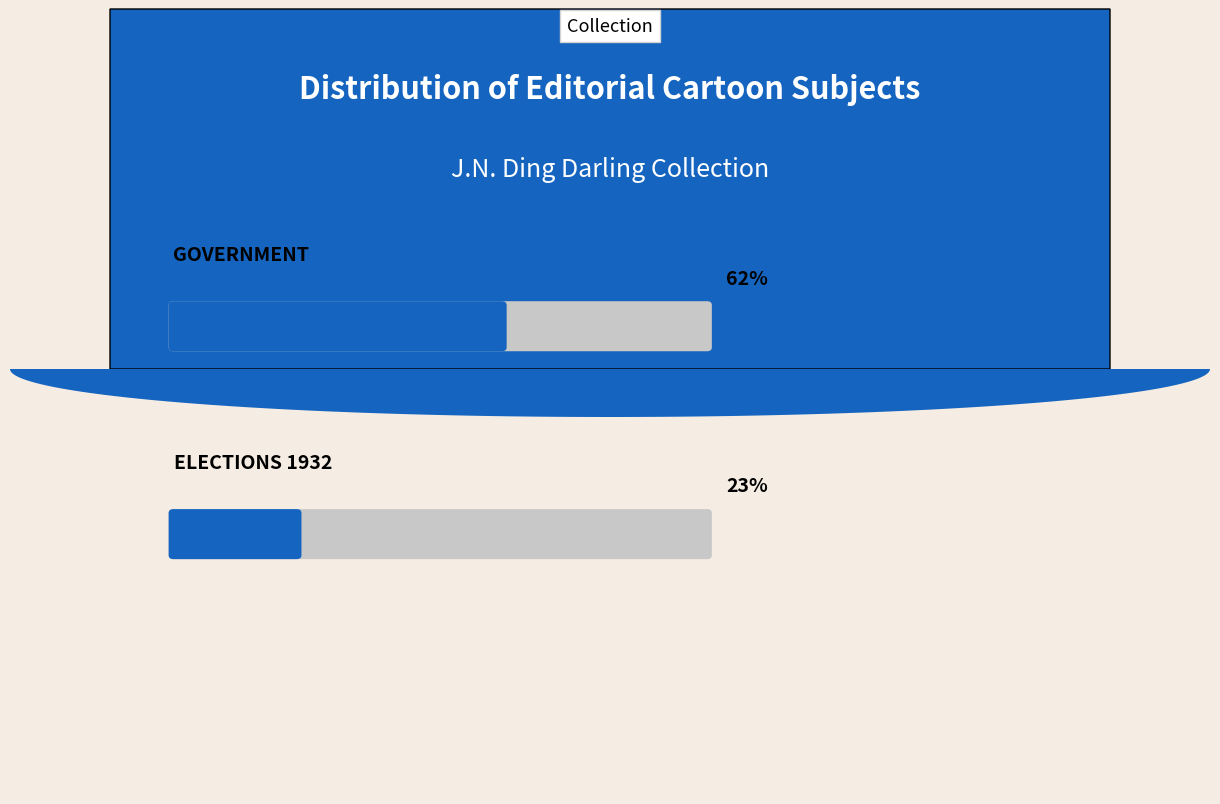

Does the chart contain stacked bars?

No